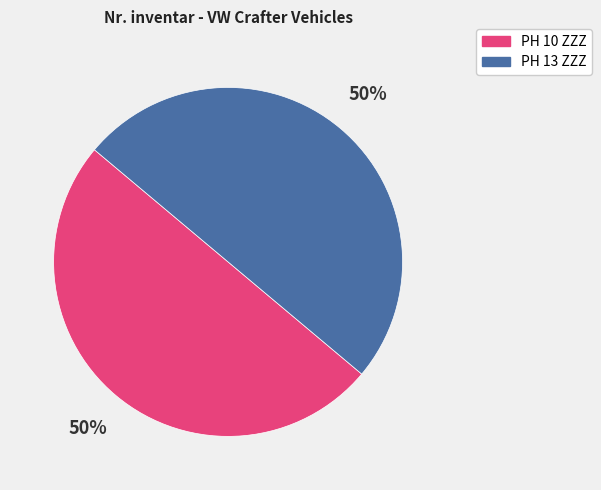

Is the sum of PH 13 ZZZ and PH 10 ZZZ greater than half?

Yes